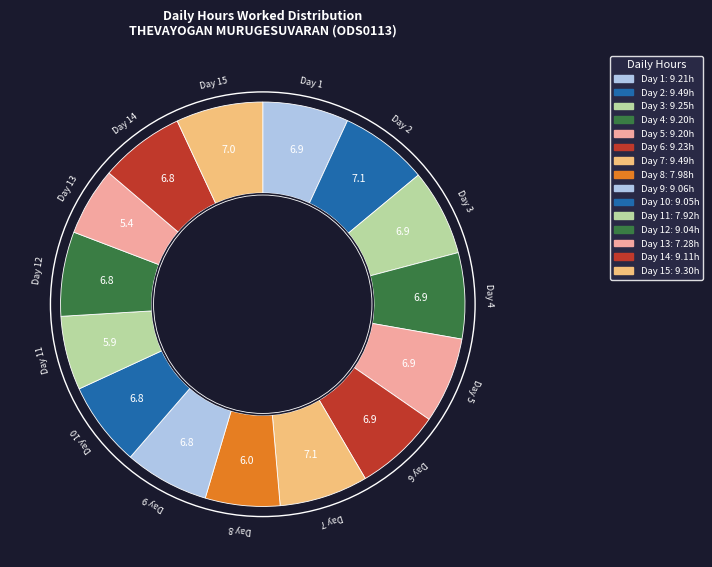

Count the number of slices in the pie.

15